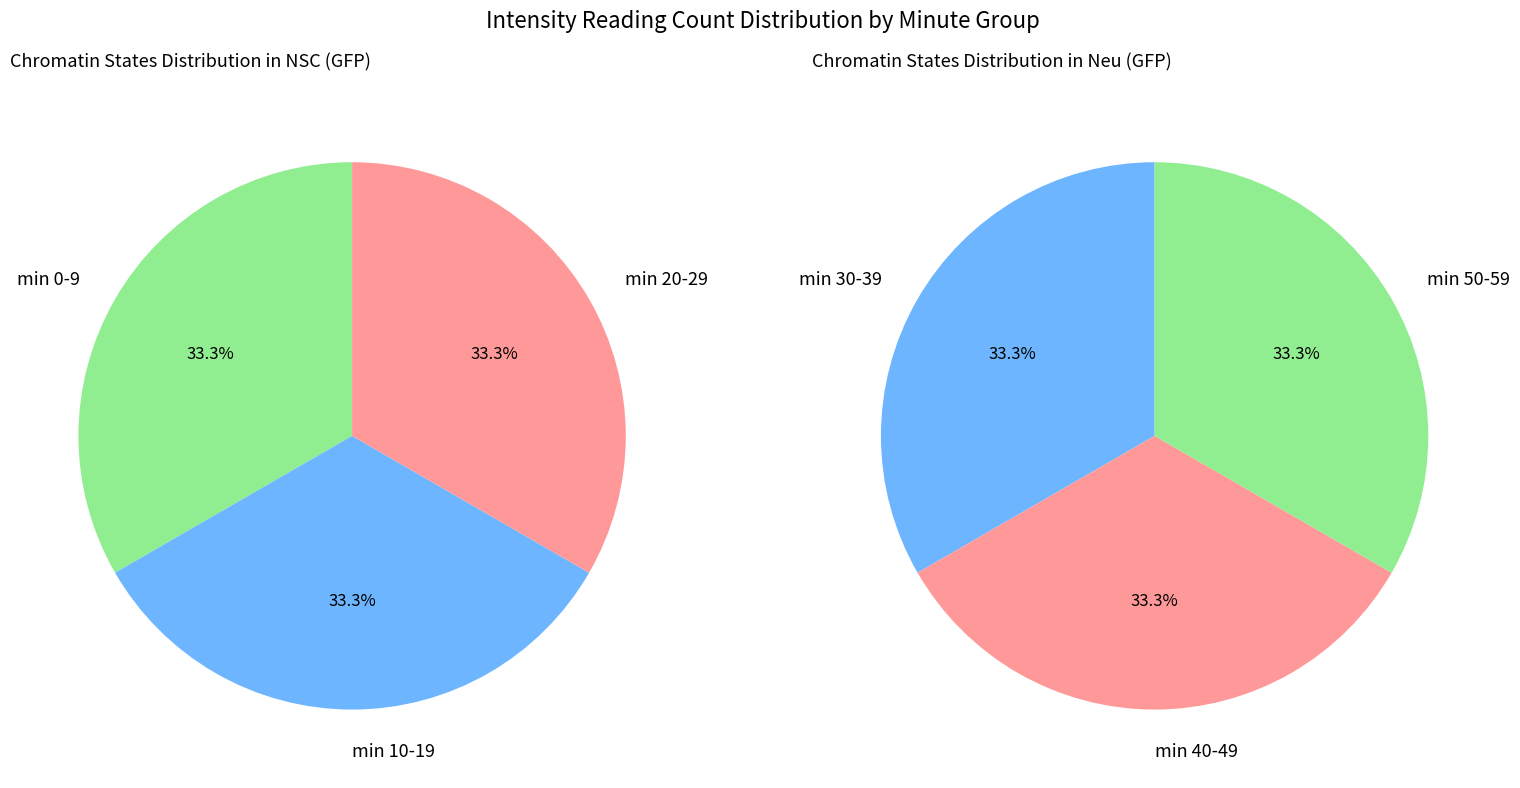

Does 1 account for over 50% of the chart?

No